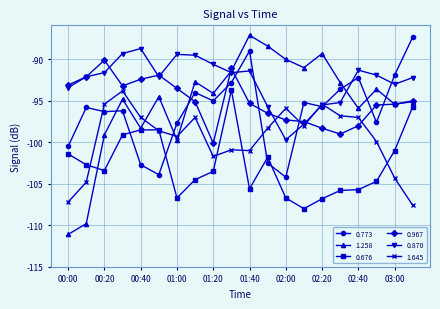

Which series has the largest total across all categories?

0.870